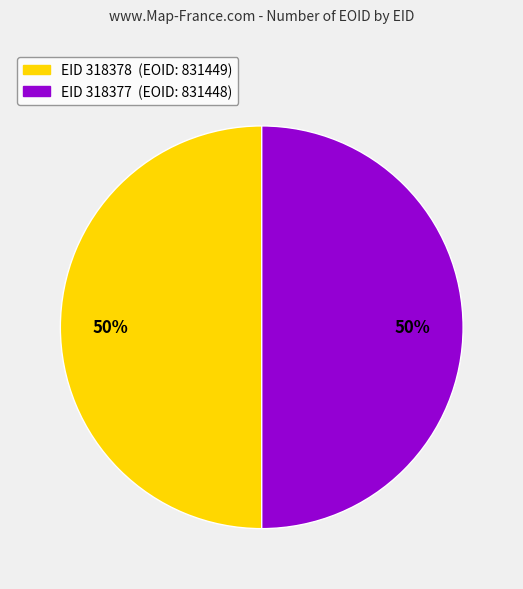

To the nearest percent, what is the average slice percentage?

50%